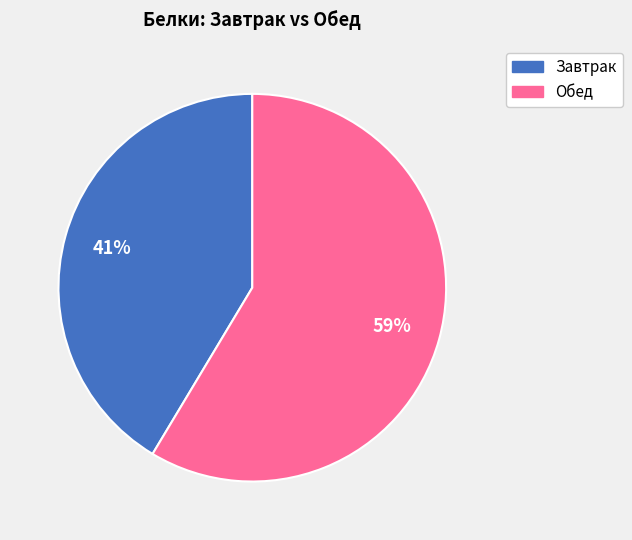

Is there a majority slice in this chart?

Yes